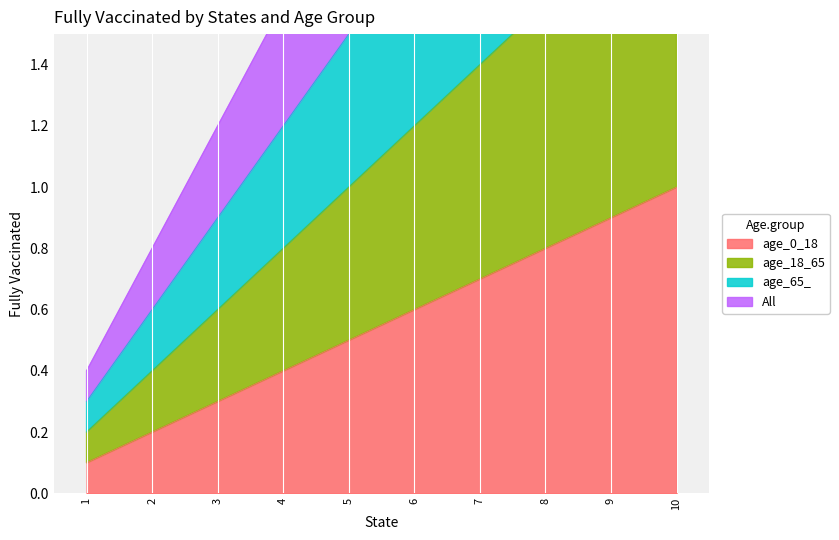

What is the maximum value shown in the chart?

4.0